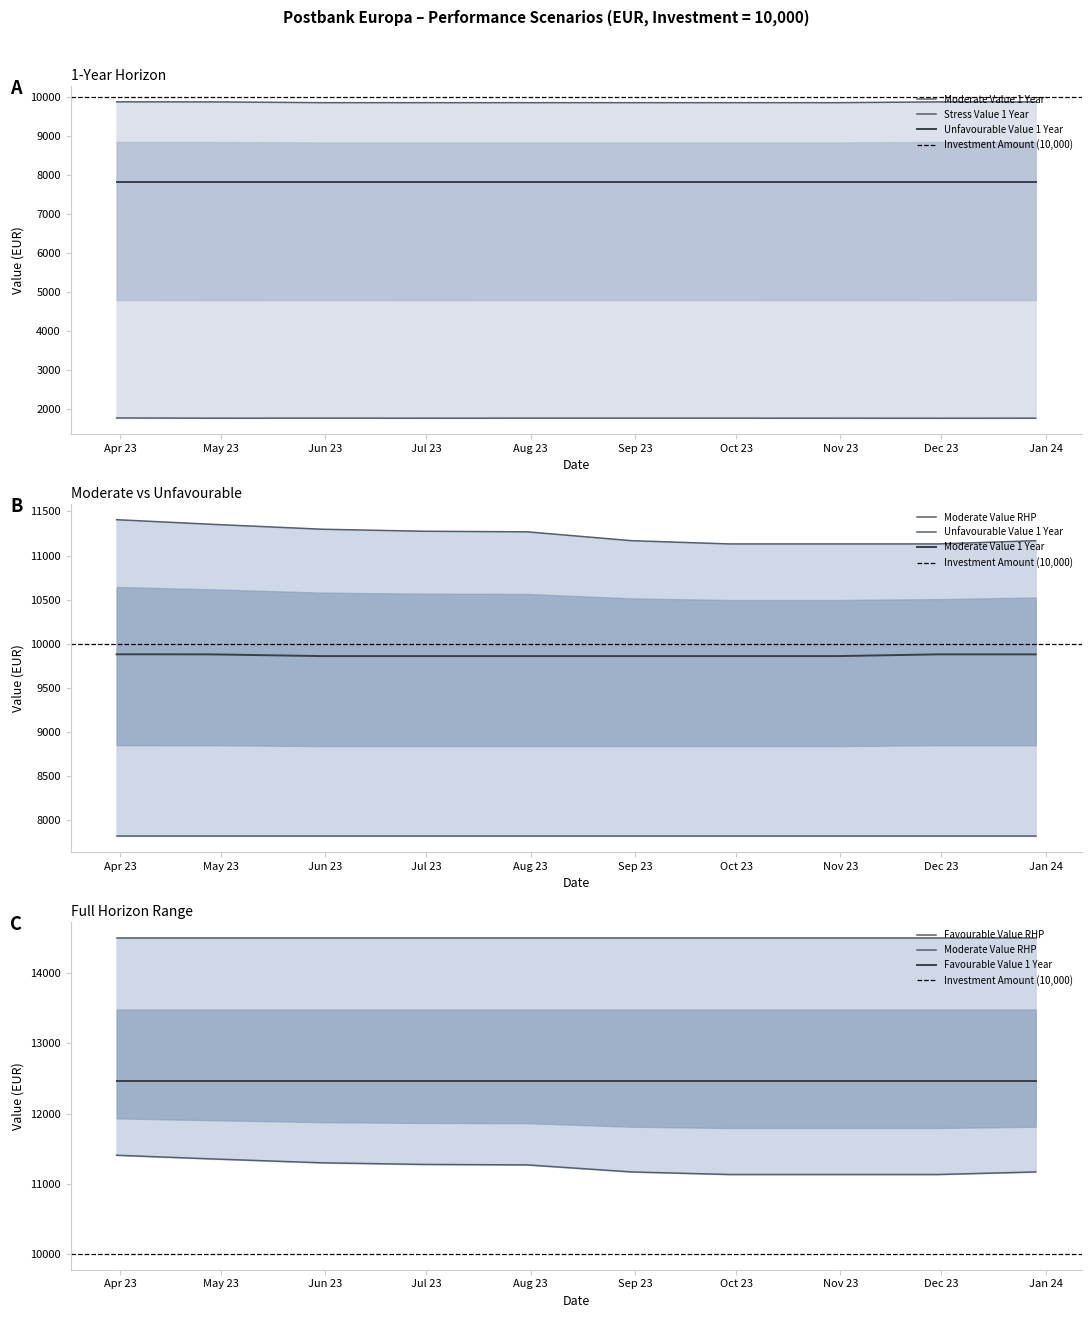

How many values in the Moderate Value RHP series exceed 11267?

5